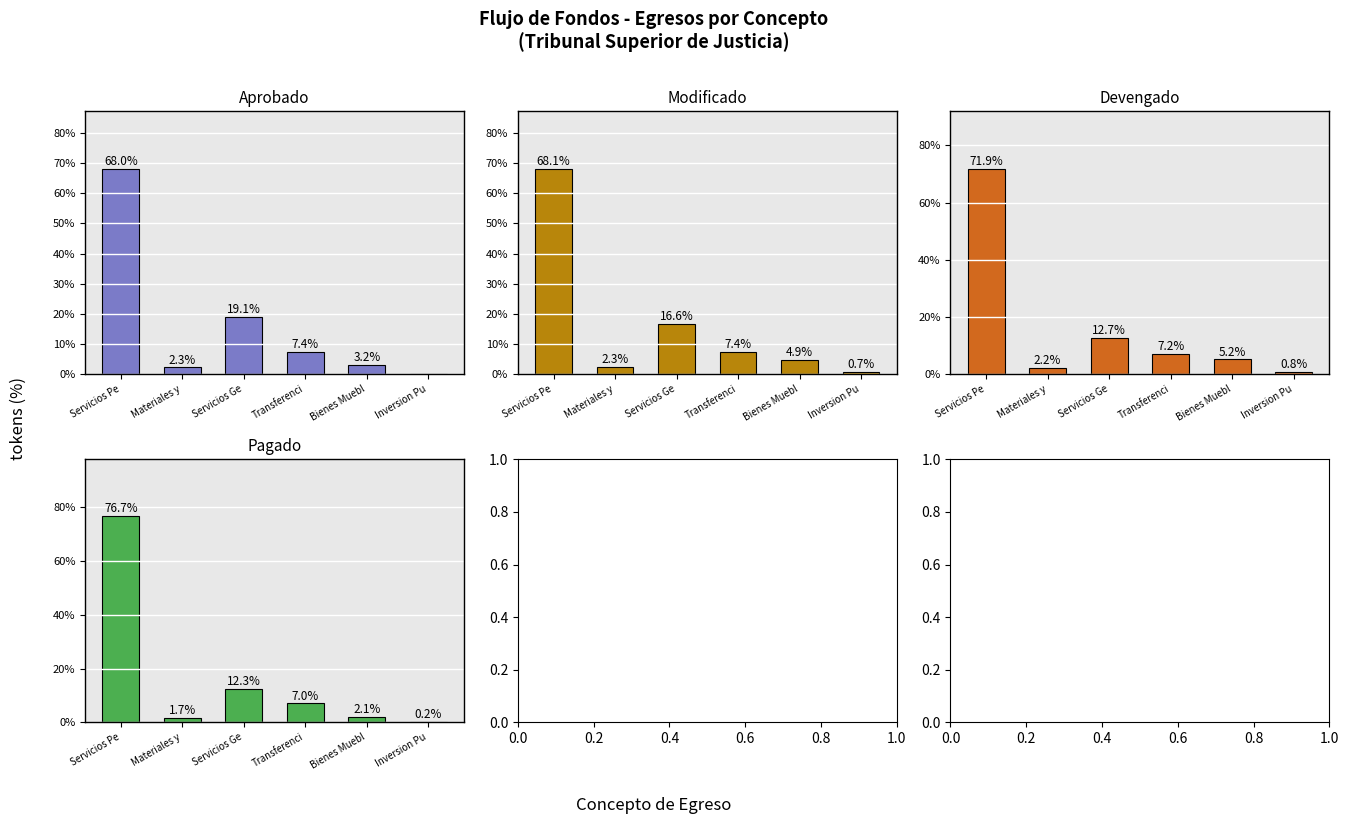

At which label is Devengado closest to 36?

Servicios Ge